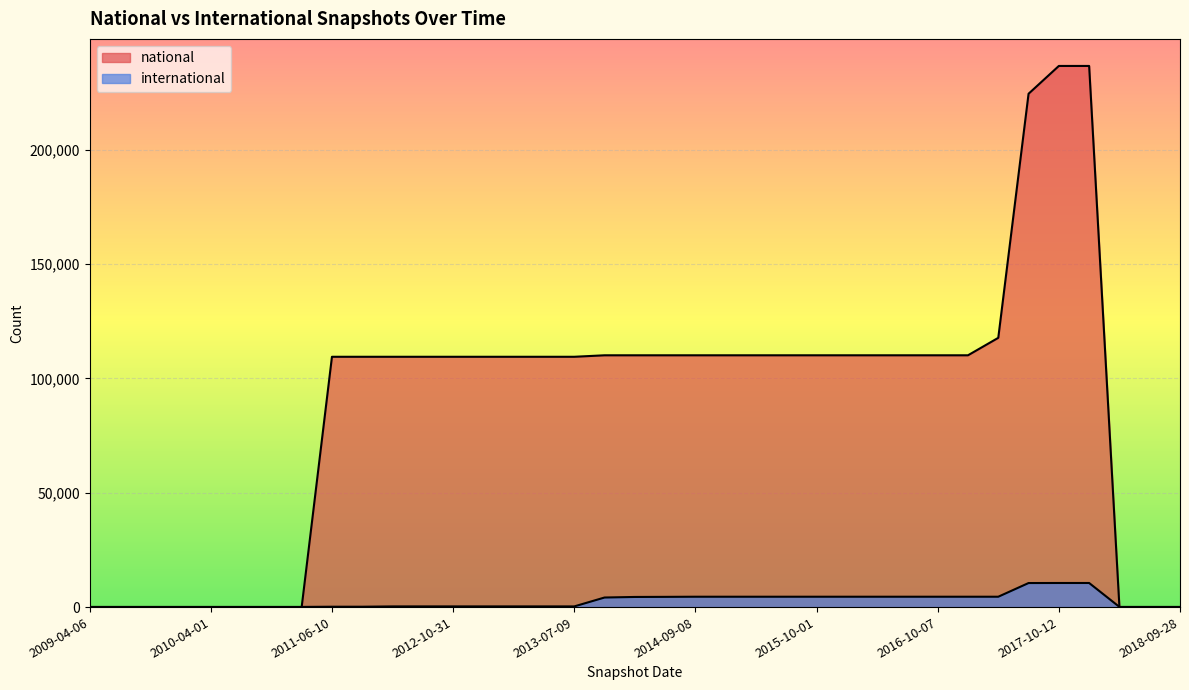

Reading right to left, transcribe all the data shown in this chart.

national: 0	0	0	236559	236559	224410	117708	110073	110073	110073	110073	110073	110073	110072	110072	110072	110072	110072	110072	110072	109421	109421	109421	109421	109421	109421	109421	109421	109421	0	0	0	0	0	0	0	0
international: 76	76	76	10535	10535	10513	4531	4531	4531	4531	4531	4531	4531	4528	4528	4528	4528	4471	4428	4184	295	295	295	295	295	295	292	161	161	76	76	76	76	76	76	76	76